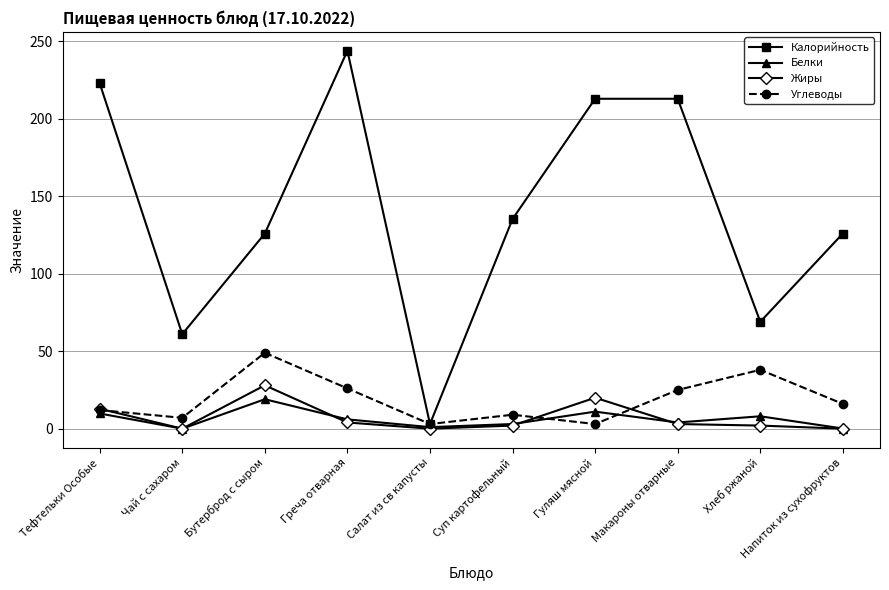

At which label does Белки reach its peak?

Бутерброд с сыром